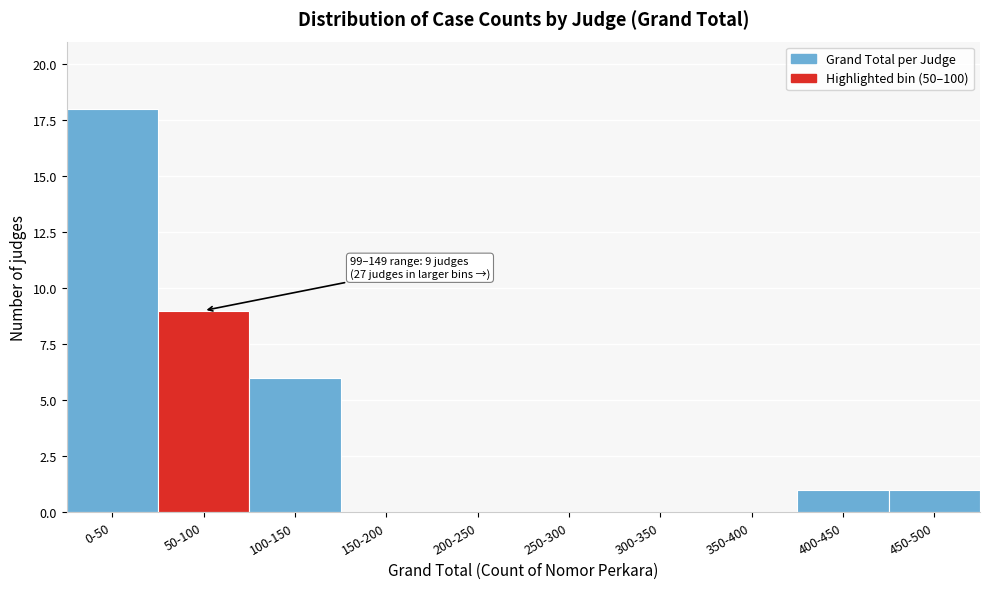

Reading left to right, extract all data points from this chart.

0-50=18	50-100=9	100-150=6	150-200=0	200-250=0	250-300=0	300-350=0	350-400=0	400-450=1	450-500=1